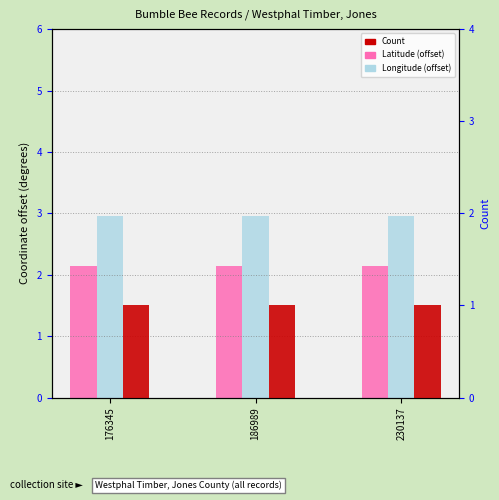

Reading left to right, transcribe all the data shown in this chart.

Latitude: 2.1	2.1	2.1
Longitude: 3.0	3.0	3.0
Count: 1.0	1.0	1.0